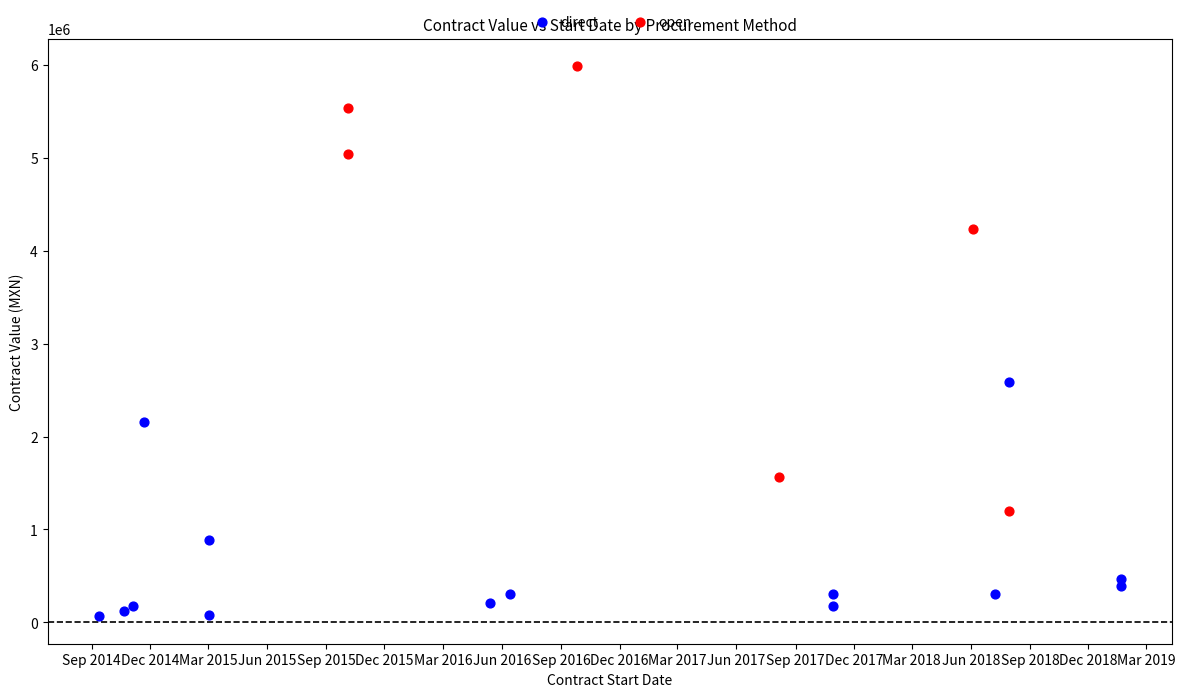

Which series has the widest spread of Y values?

open